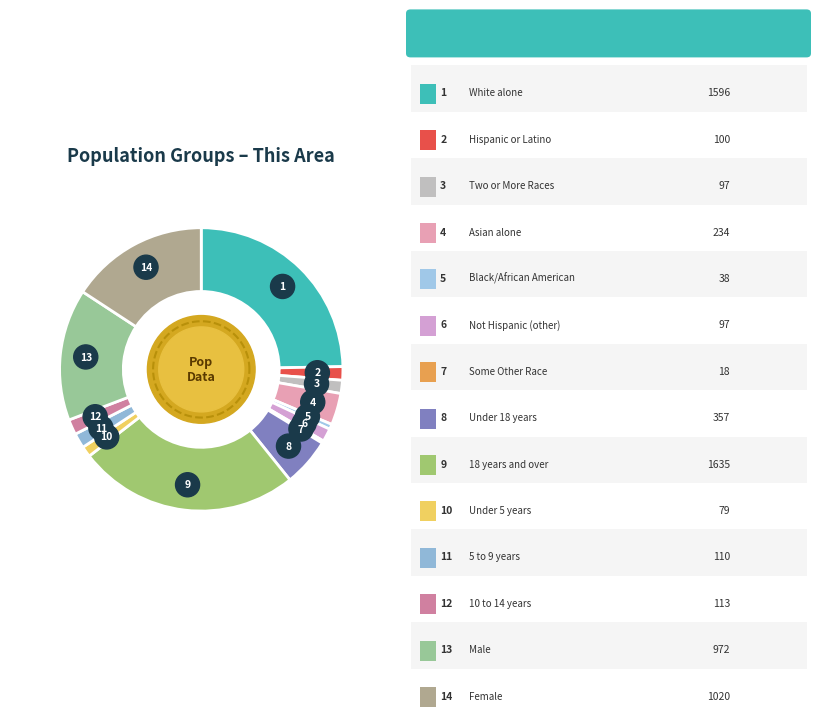

To the nearest percent, what is the difference between the White alone and Under 5 years slice percentages?

23%